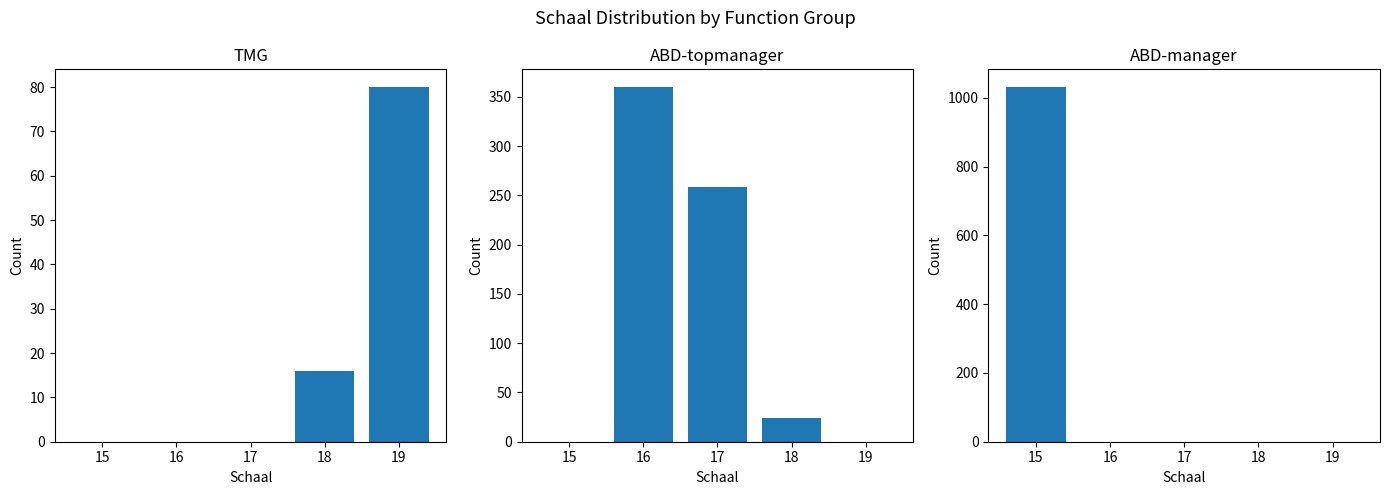

What are all the series names shown in the legend?

TMG, ABD-topmanager, ABD-manager